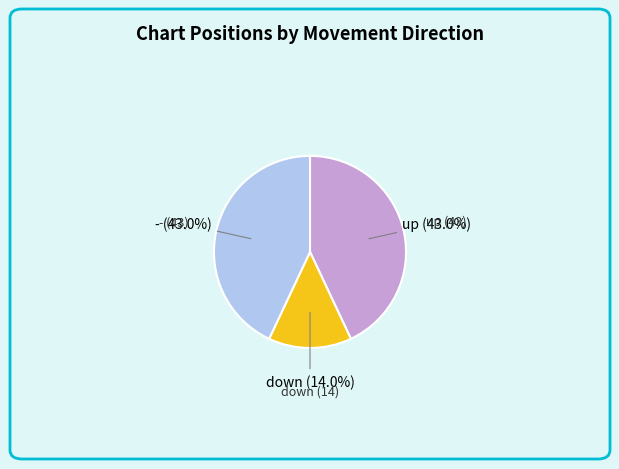

Does any single category account for the majority?

No